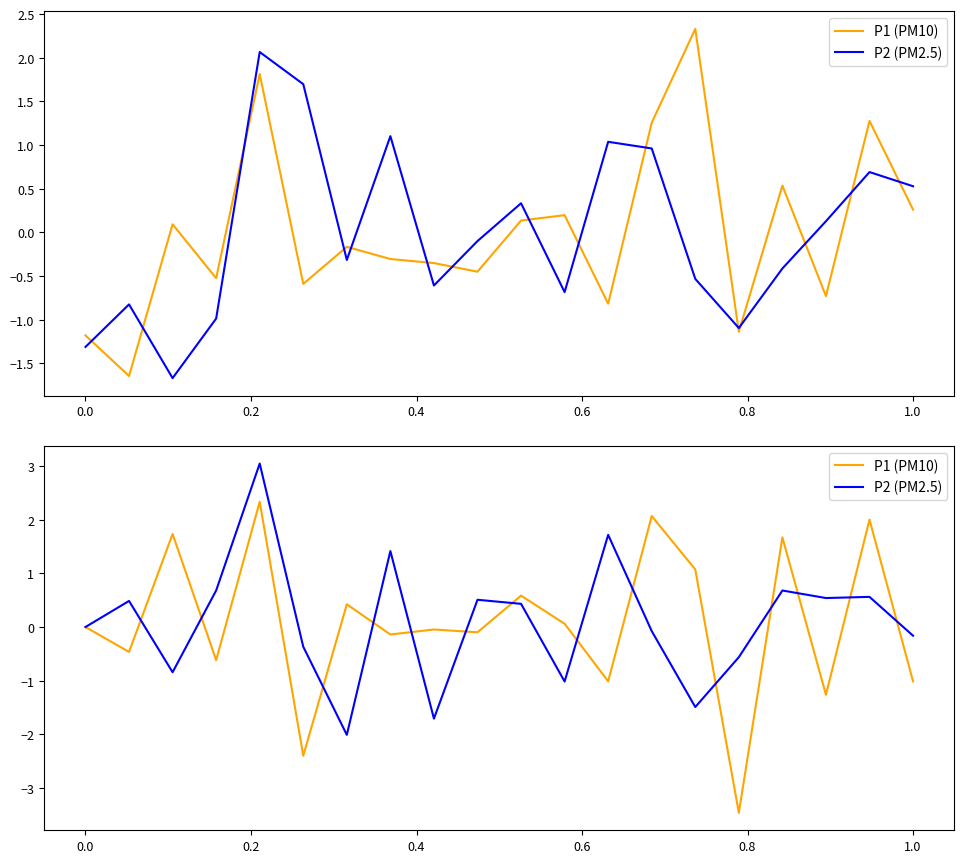

Rank the series by their maximum value, from highest to lowest.

P2 (PM2.5), P1 (PM10)